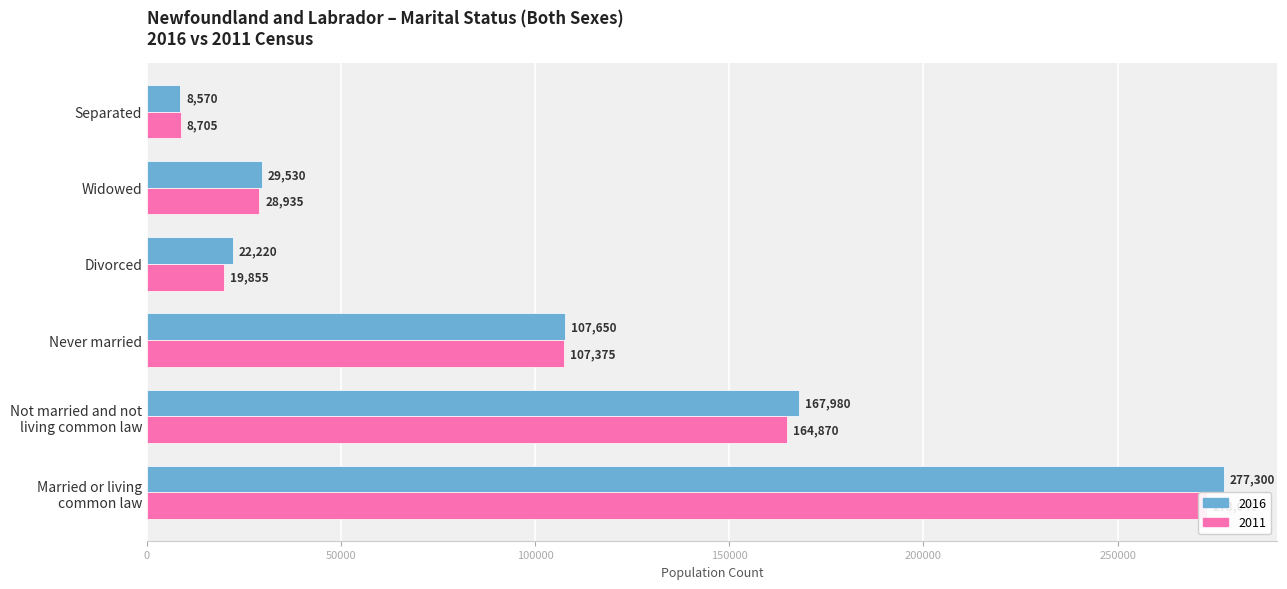

The 2016 series shows 96902 at Not married and not
living common law. True or false?

False